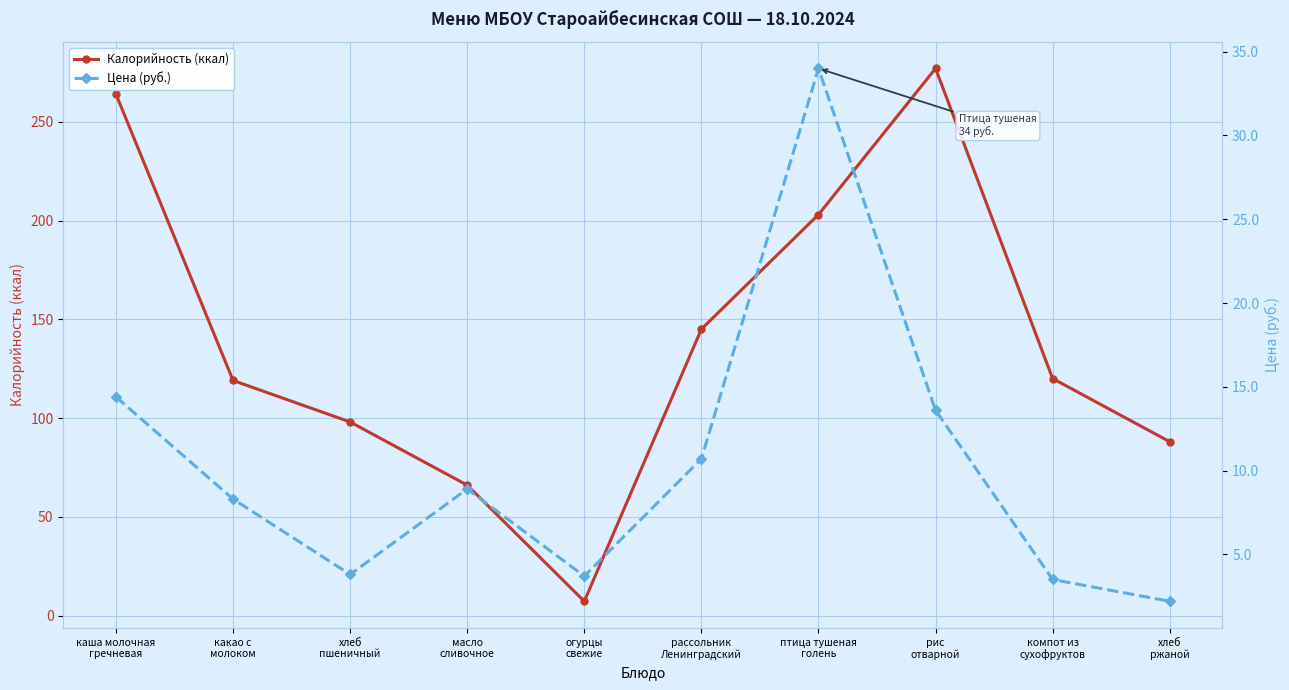

What position from the right is рассольник
Ленинградский?

5